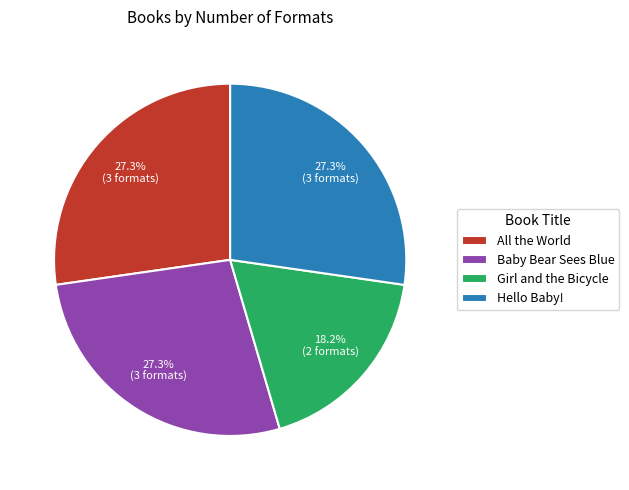

Between Girl and the Bicycle and All the World, which is larger?

All the World